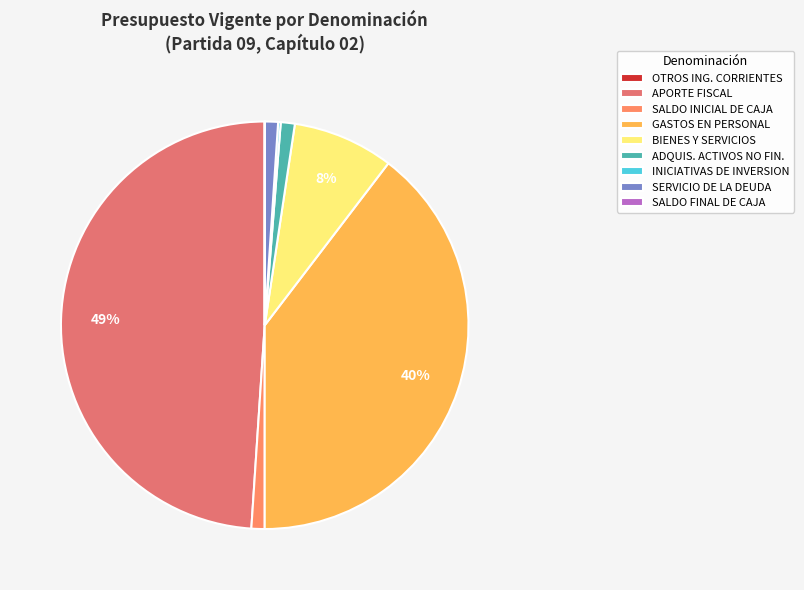

What percentage is the SALDO INICIAL DE CAJA slice, to the nearest percent?

1%